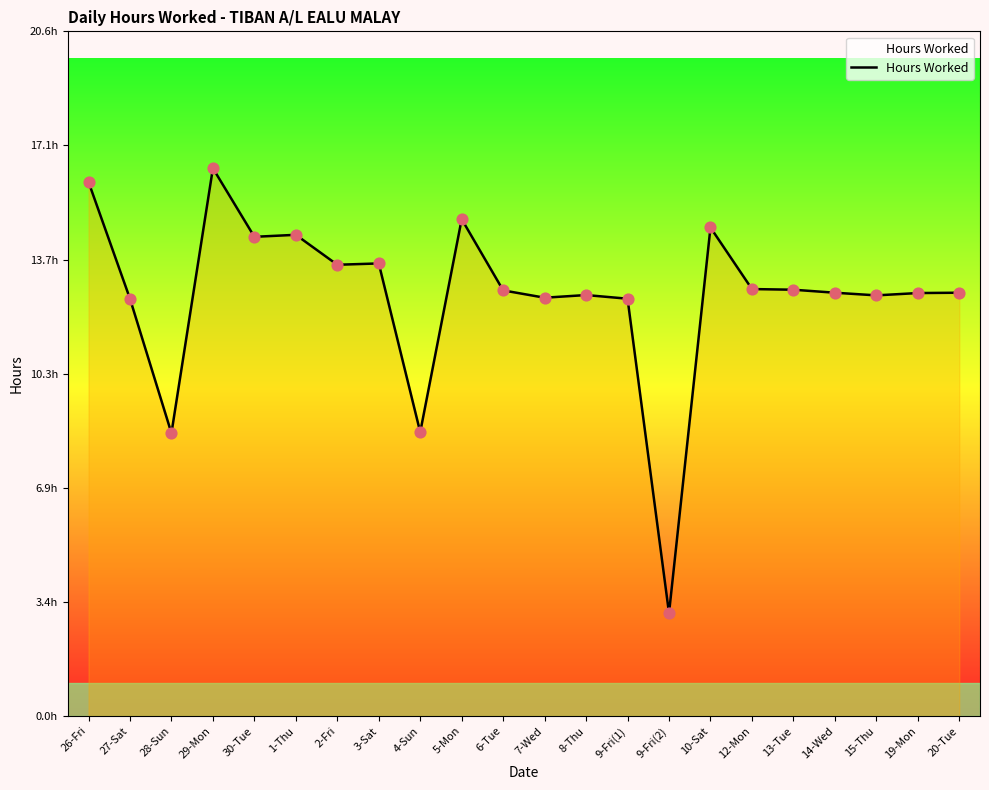

Does the chart have visible grid lines?

No